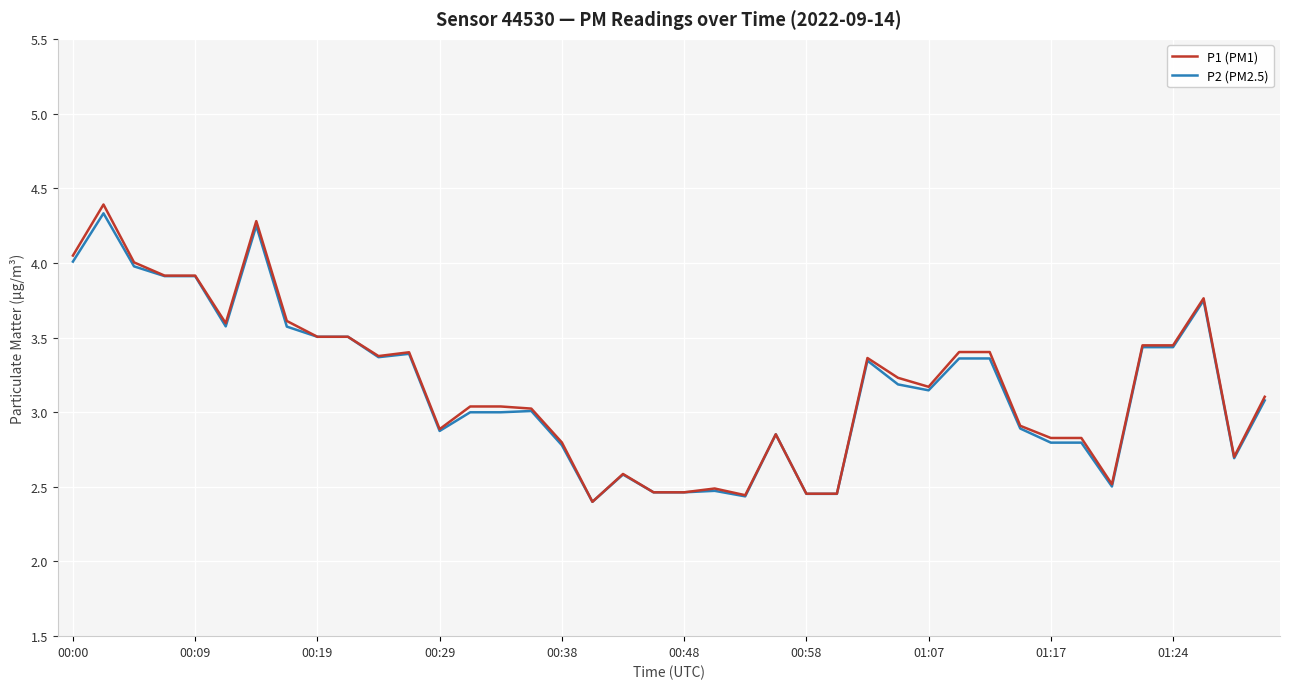

Count the number of categories in the chart.

40